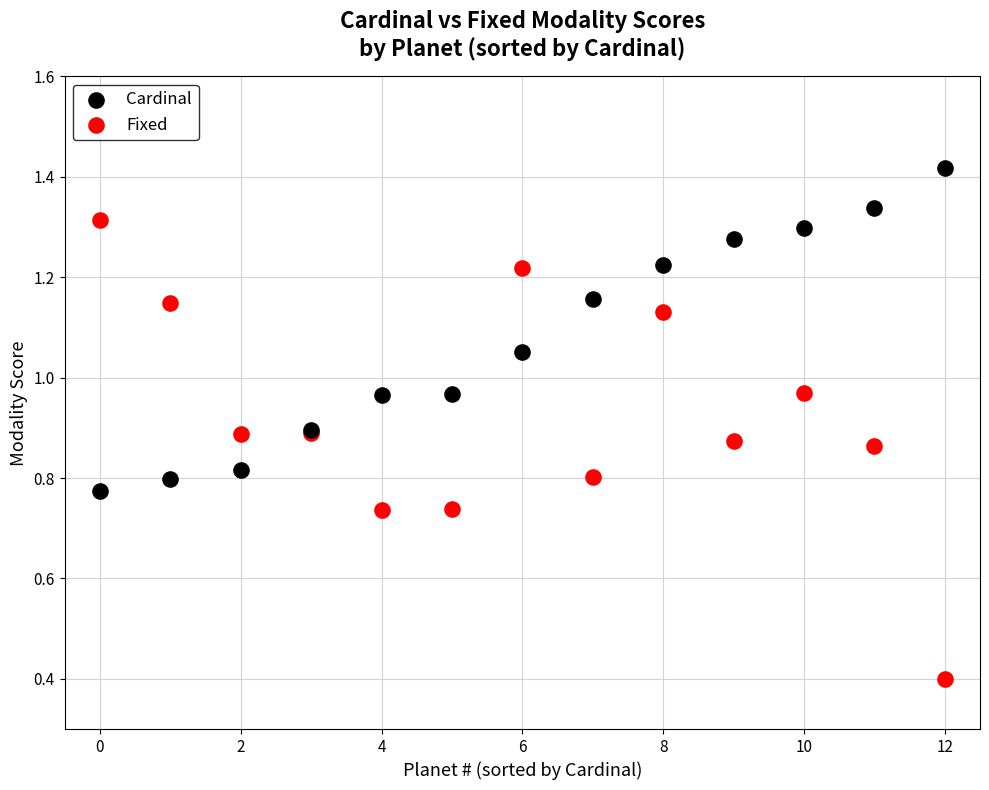

What are all the series names shown in the legend?

Cardinal, Fixed